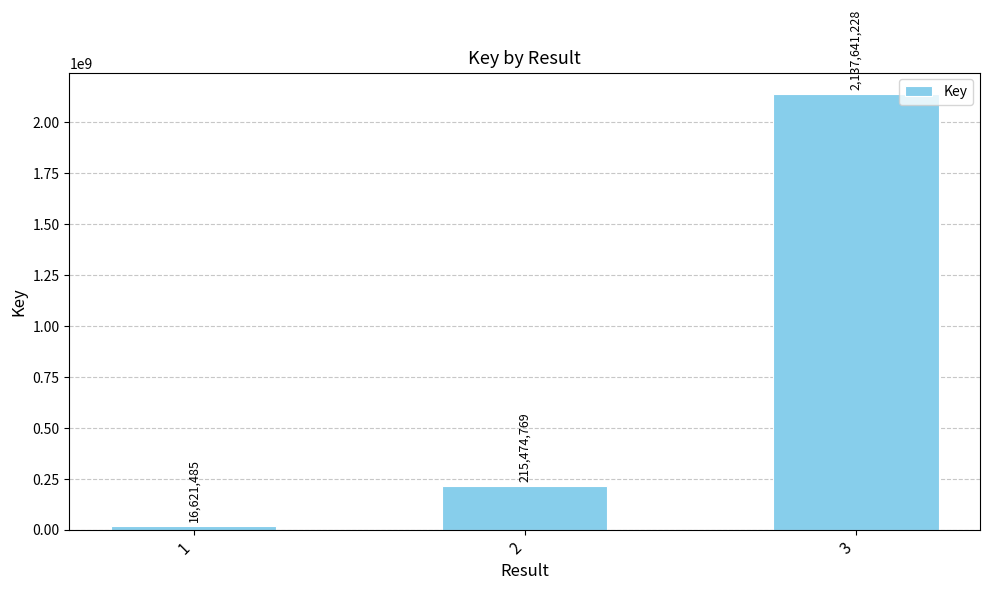

What value does the data have at 2, to the nearest 50?

215474750